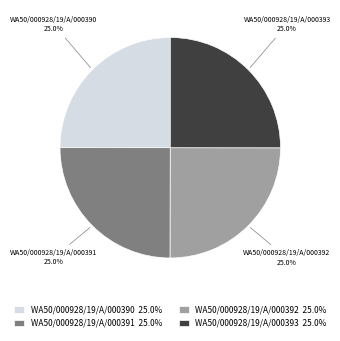

Approximately how many times larger is the value at WA50/000928/19/A/000391 compared to WA50/000928/19/A/000393?

1.0